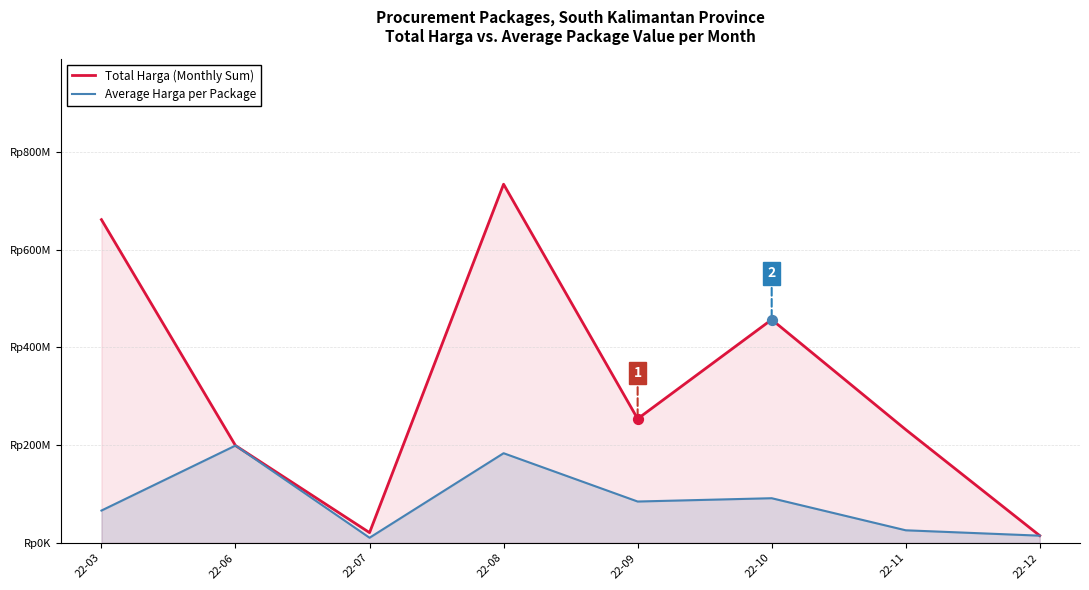

At how many categories does at least one series exceed 243524073?

4